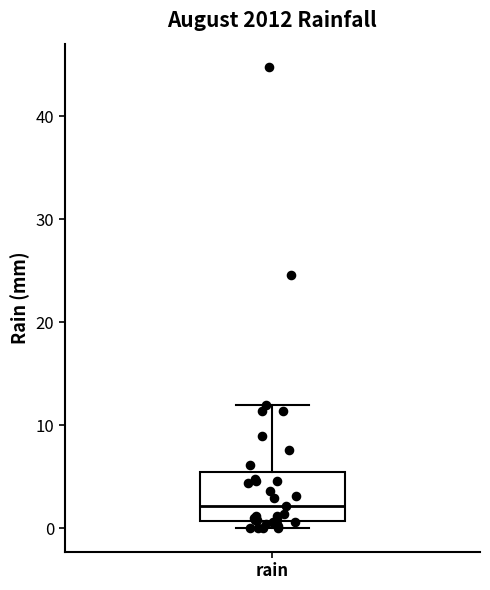

Transcribe this box plot: give where the median line is, the range the box spans, and where the two whiskers end, as read against the y-axis. The values are not printed on the chart, so give them approximately, as read against the axis.

median 2, box 1 to 6, whiskers 0 to 12